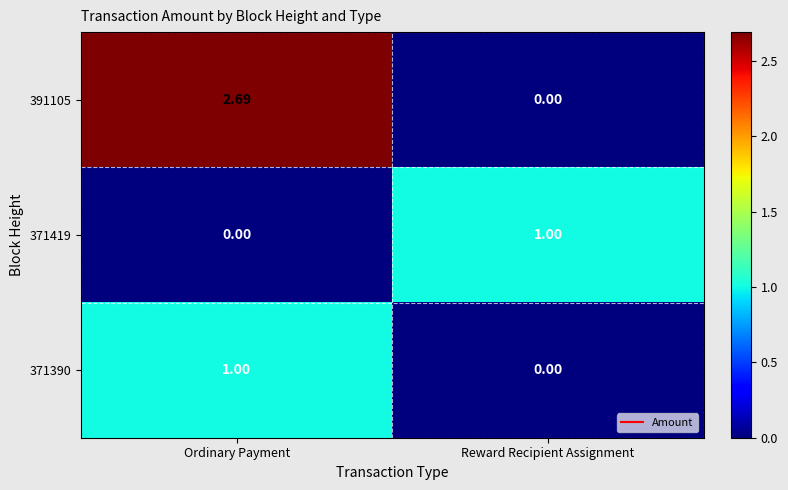

How many categories are shown in the chart?

2